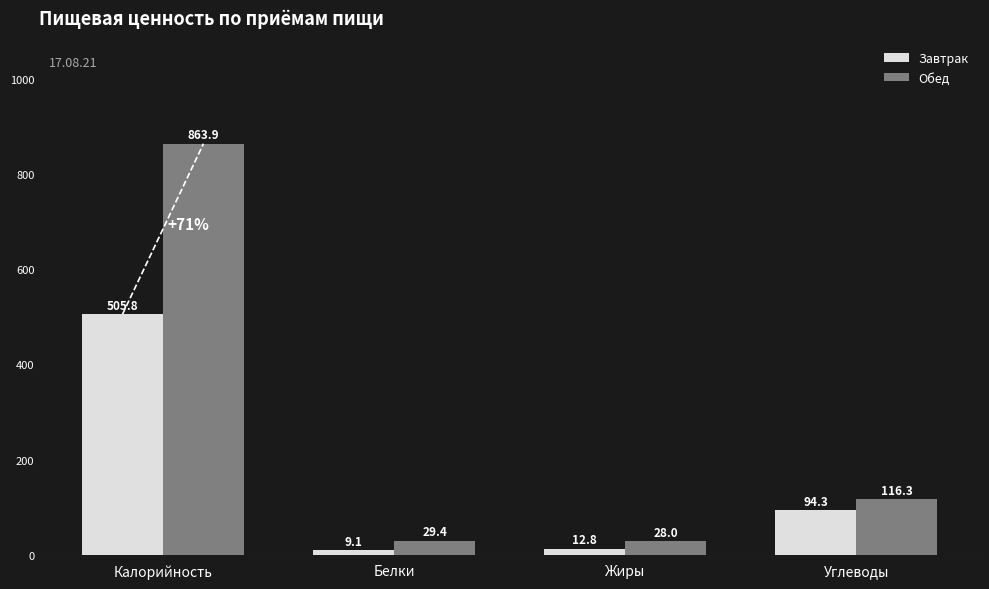

What is the label of the 3rd bar from the left?

Жиры